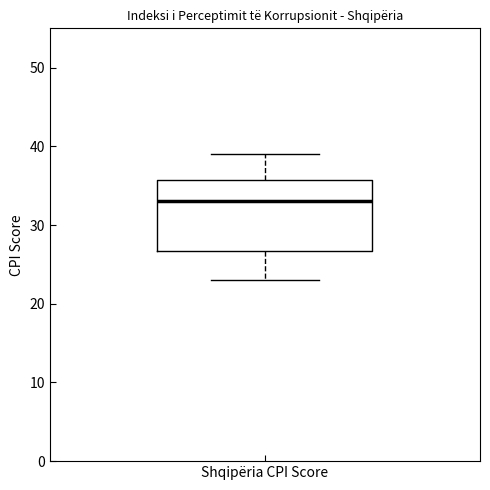

Read this box plot against the y-axis: the position of the median line, the range covered by the box, and the ends of both whiskers. The values are not printed on the chart, so give them approximately, as read against the axis.

median 33, box 27 to 36, whiskers 23 to 39